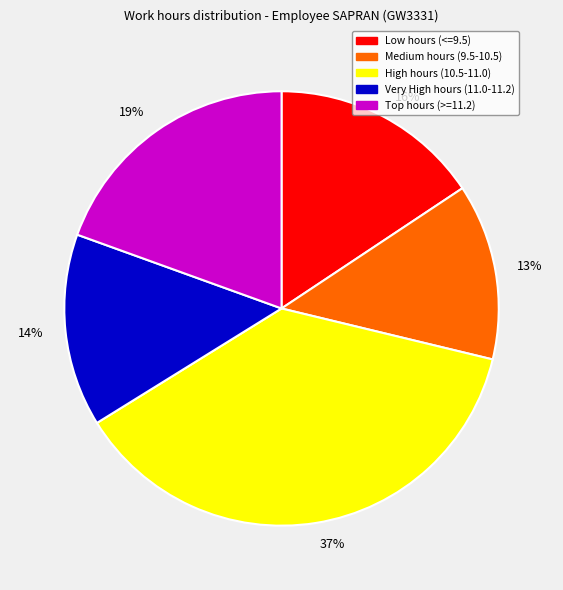

Is there any slice that represents more than half of the pie?

No